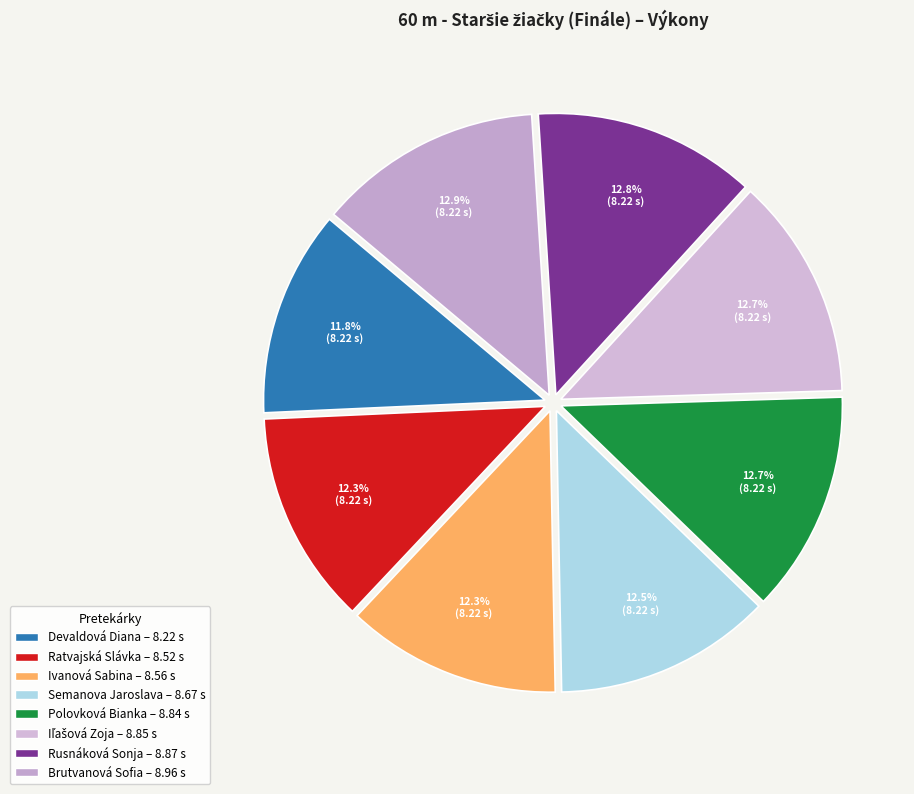

The Polovková Bianka slice represents 24% of the pie. True or false?

False